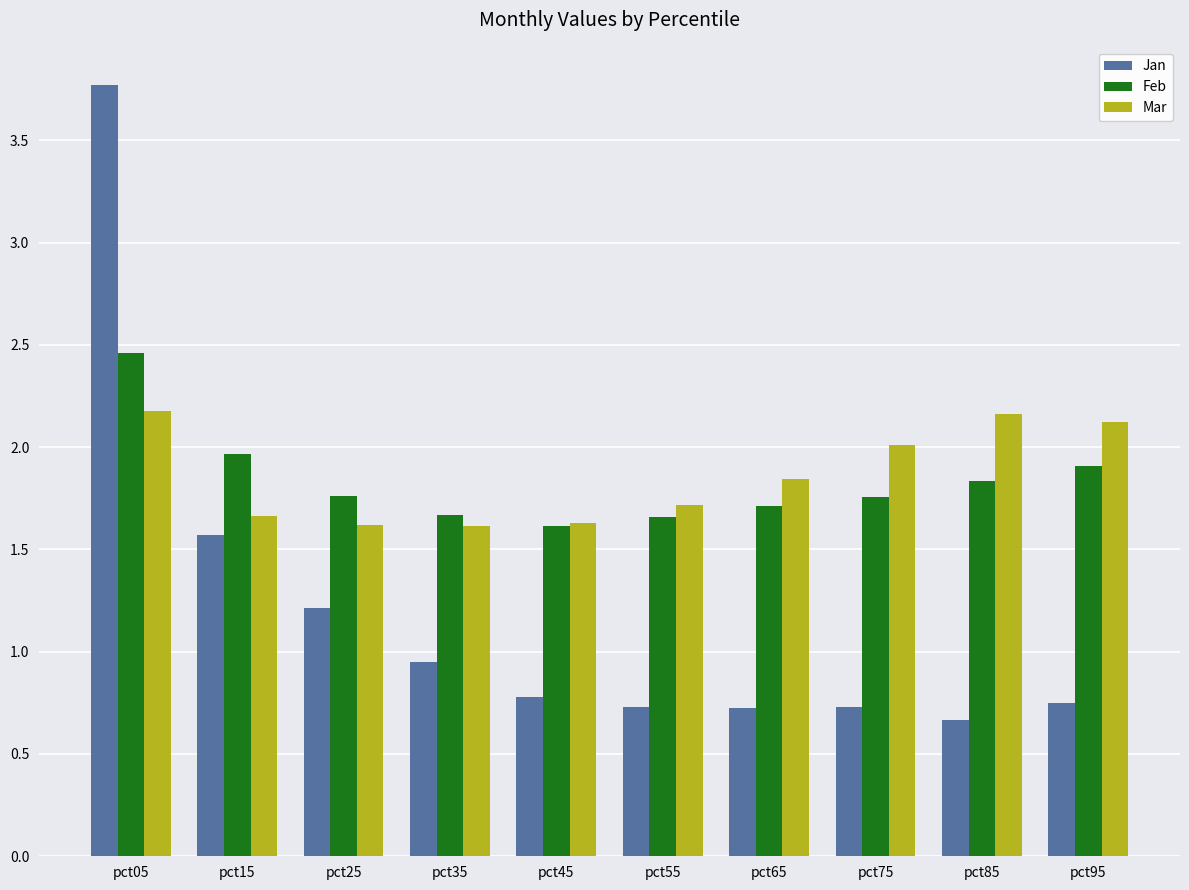

What is the difference between the Feb values at pct95 and pct55?

0.2